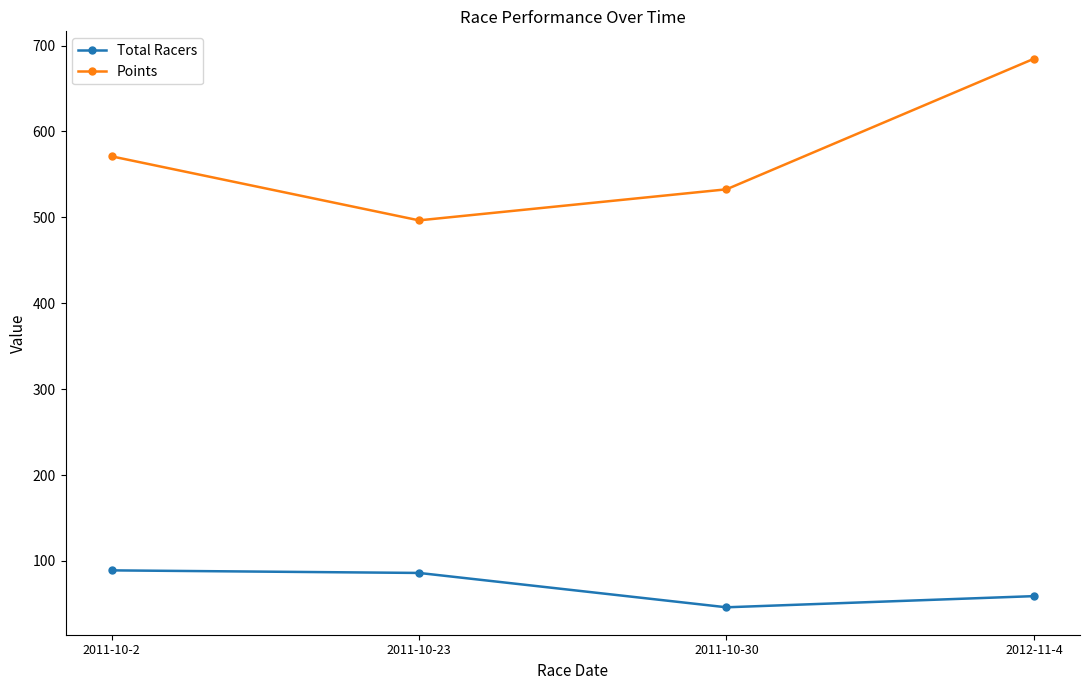

Rank the series at 2012-11-4 from highest to lowest value.

Points, Total Racers